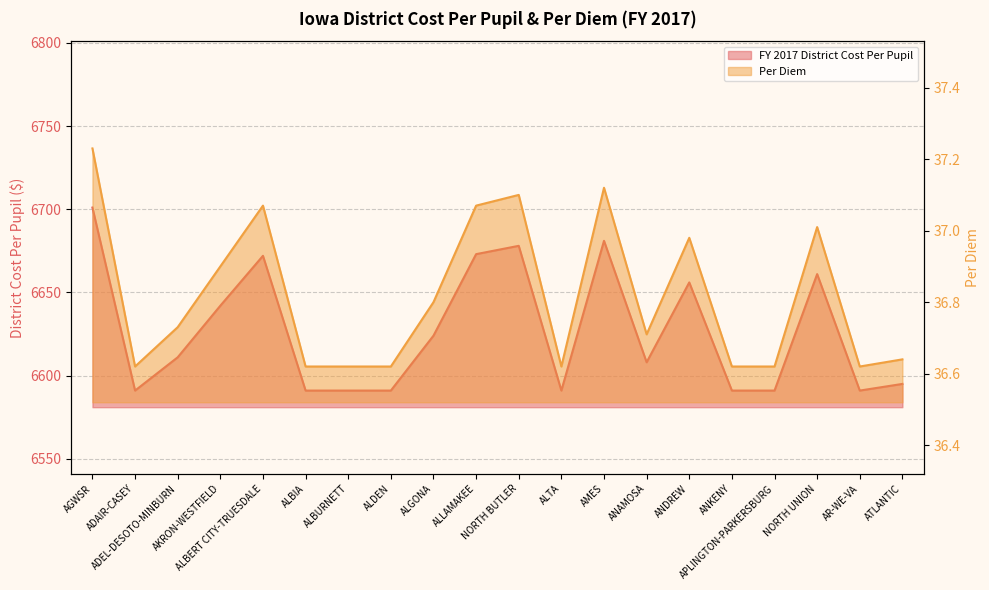

Between ALGONA and ANAMOSA, which is larger?

ALGONA